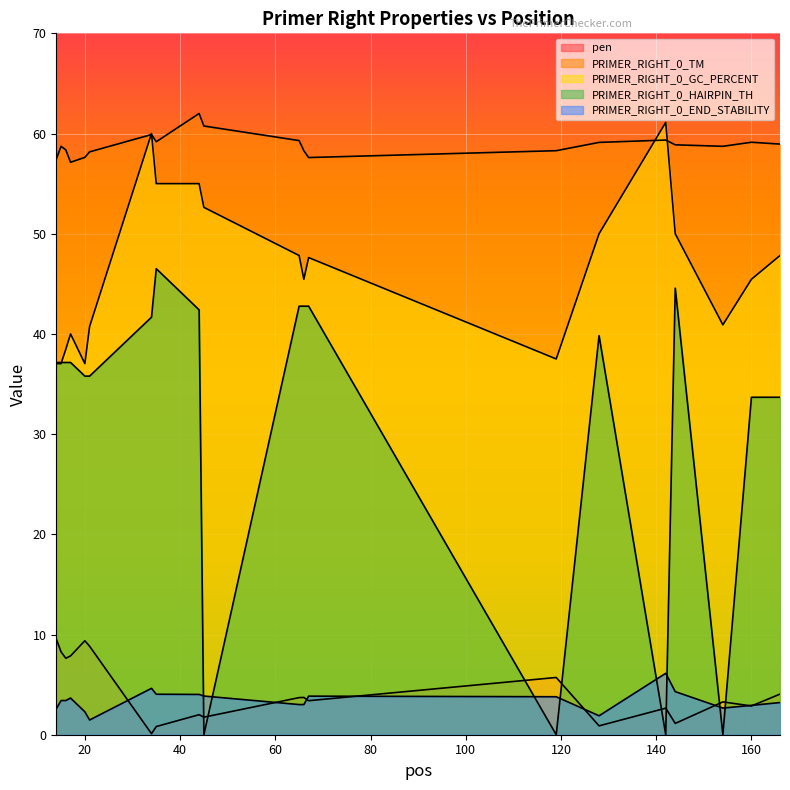

Count the number of categories in the chart.

20